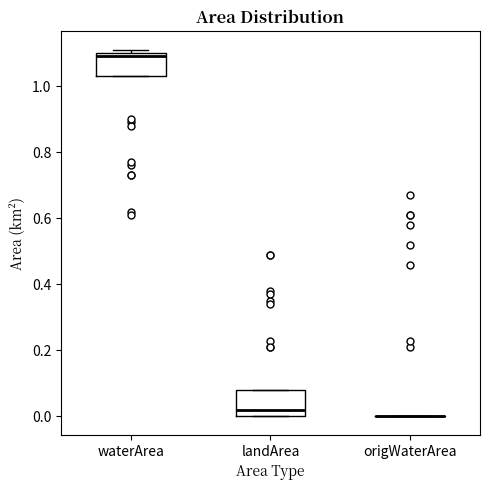

Where is the upper edge of the box for waterArea on the y-axis? The values are not printed on the chart, so give them approximately, as read against the axis.

1.10